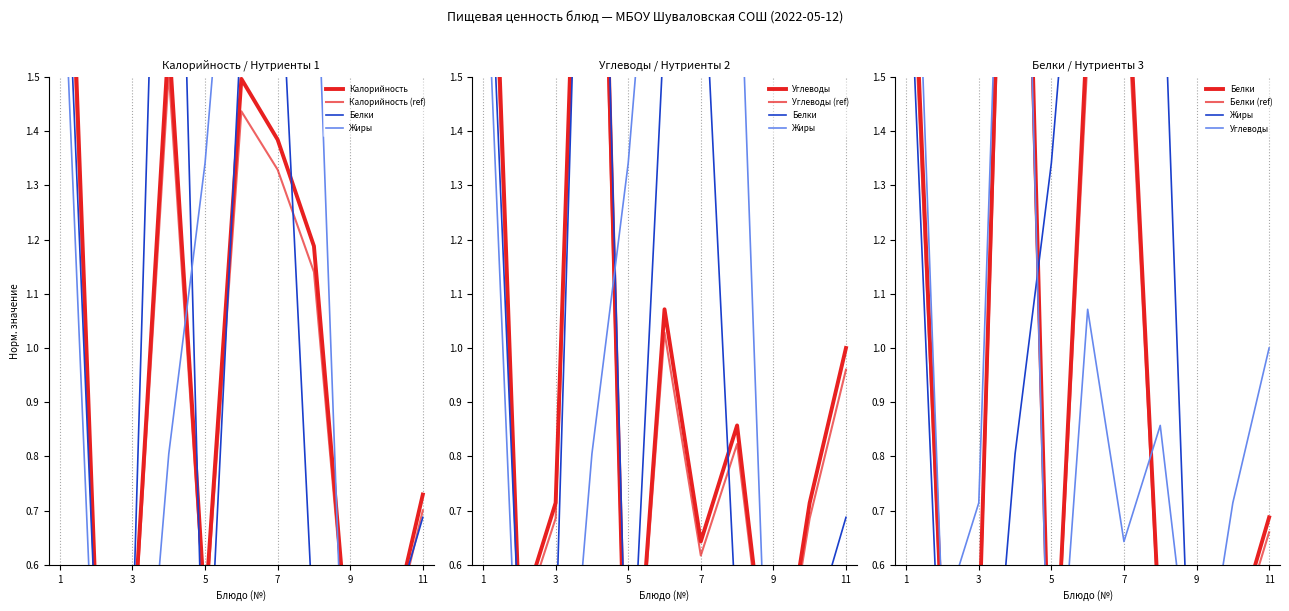

Which series has the largest range (max minus min)?

Белки